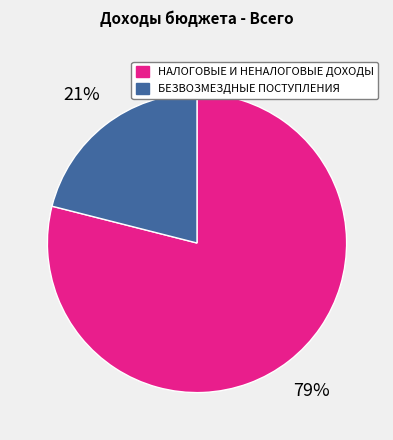

To the nearest percent, what percentage of the pie is НАЛОГОВЫЕ И НЕНАЛОГОВЫЕ ДОХОДЫ?

79%